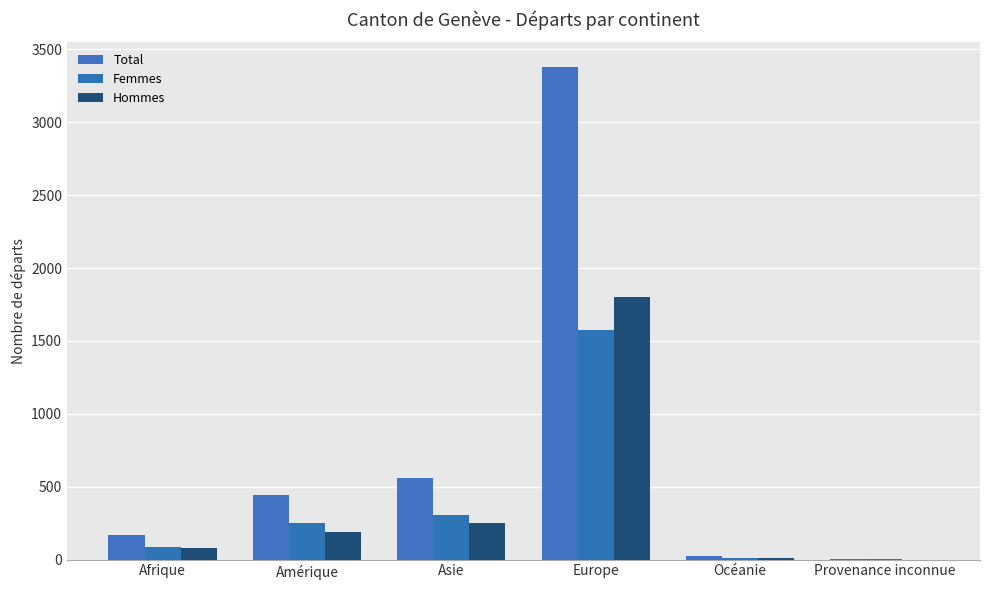

What is the spread (max minus min) of values at Europe?

1801